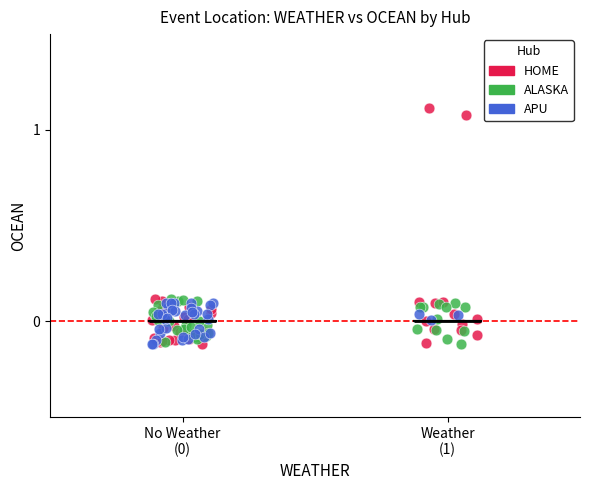

Which series has the widest spread of Y values?

HOME